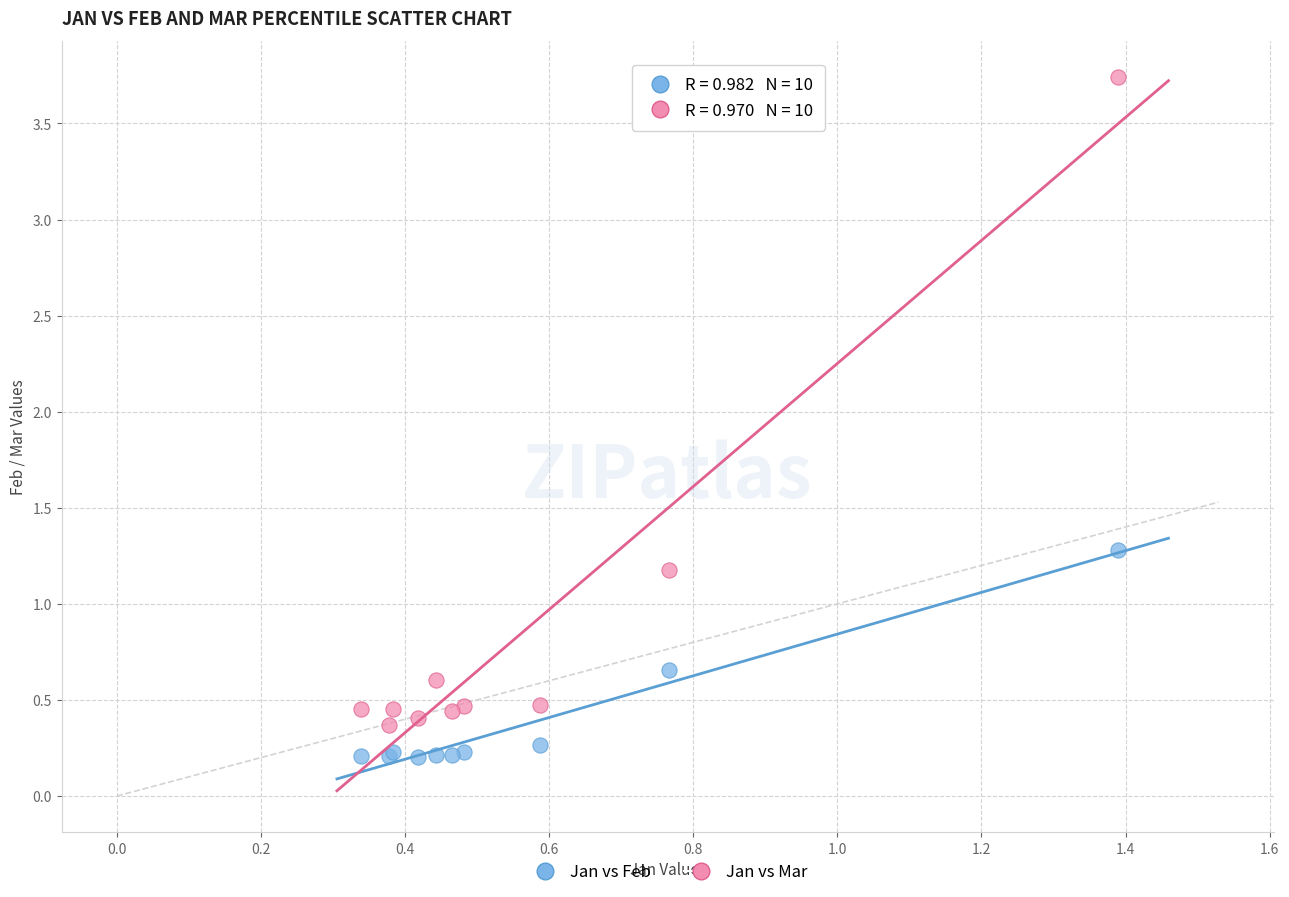

Across all series, what Y value is closest to 1?

1.2